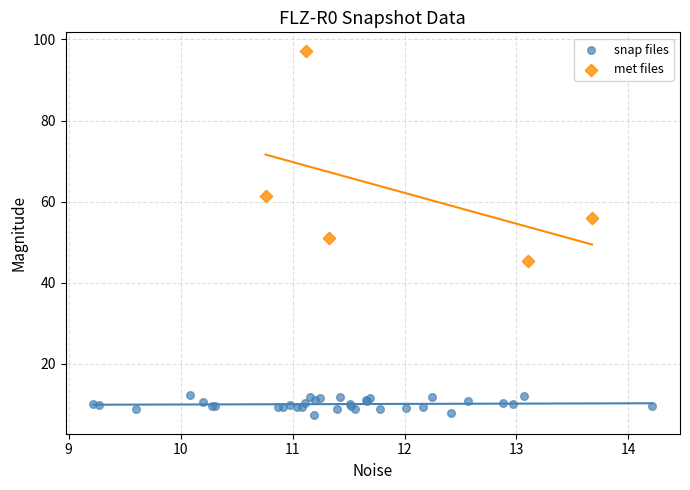

Which series has the widest spread of Y values?

met files